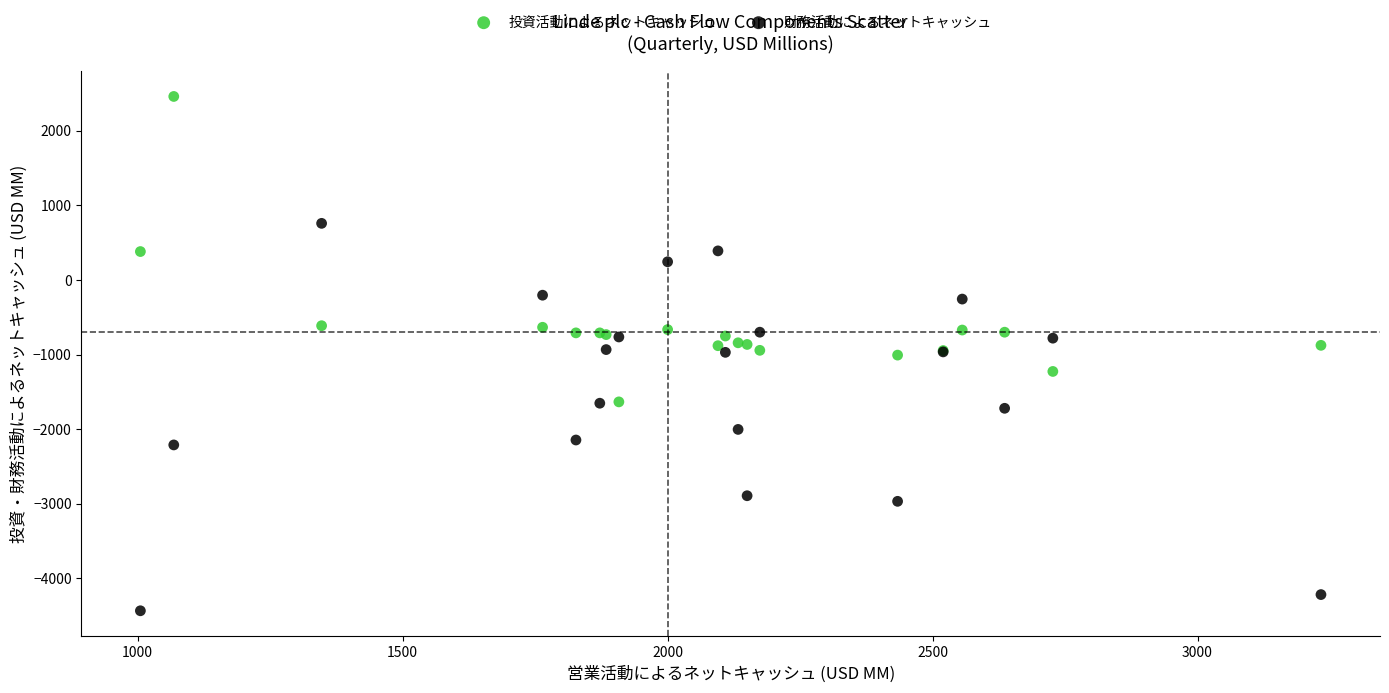

Which series reaches the minimum Y coordinate?

財務活動によるネットキャッシュ